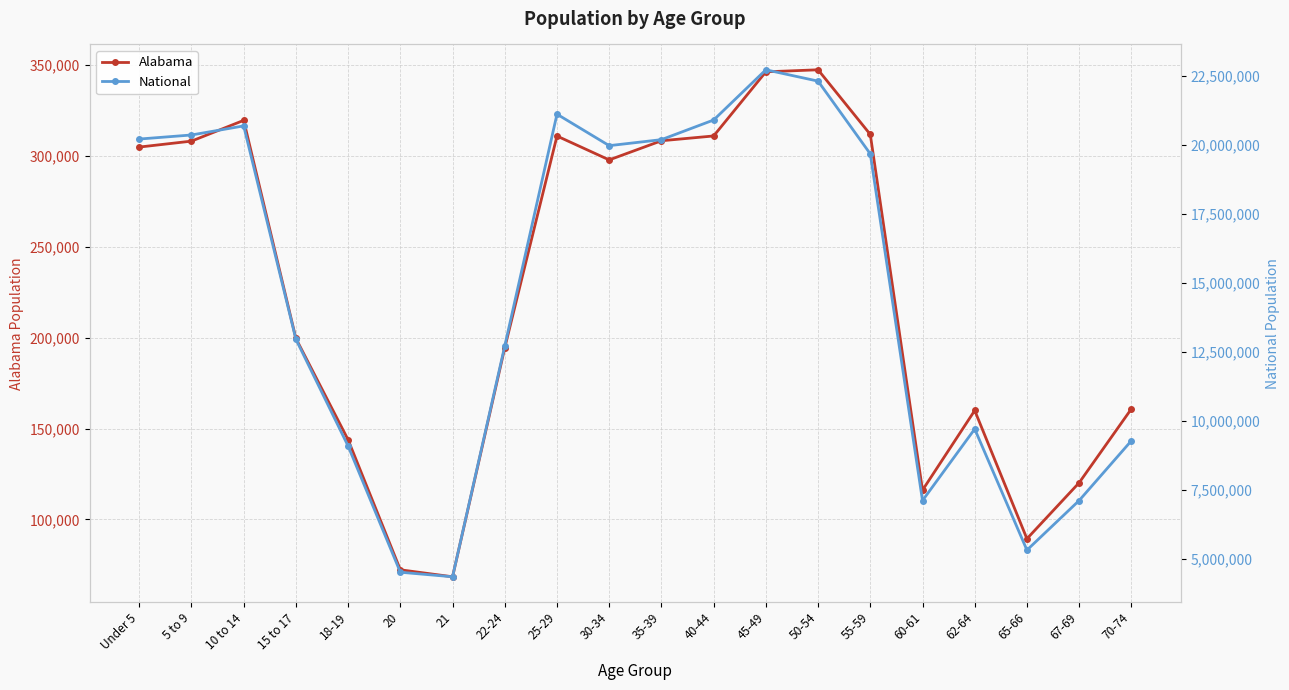

The Alabama series shows 68473 at 21. True or false?

True